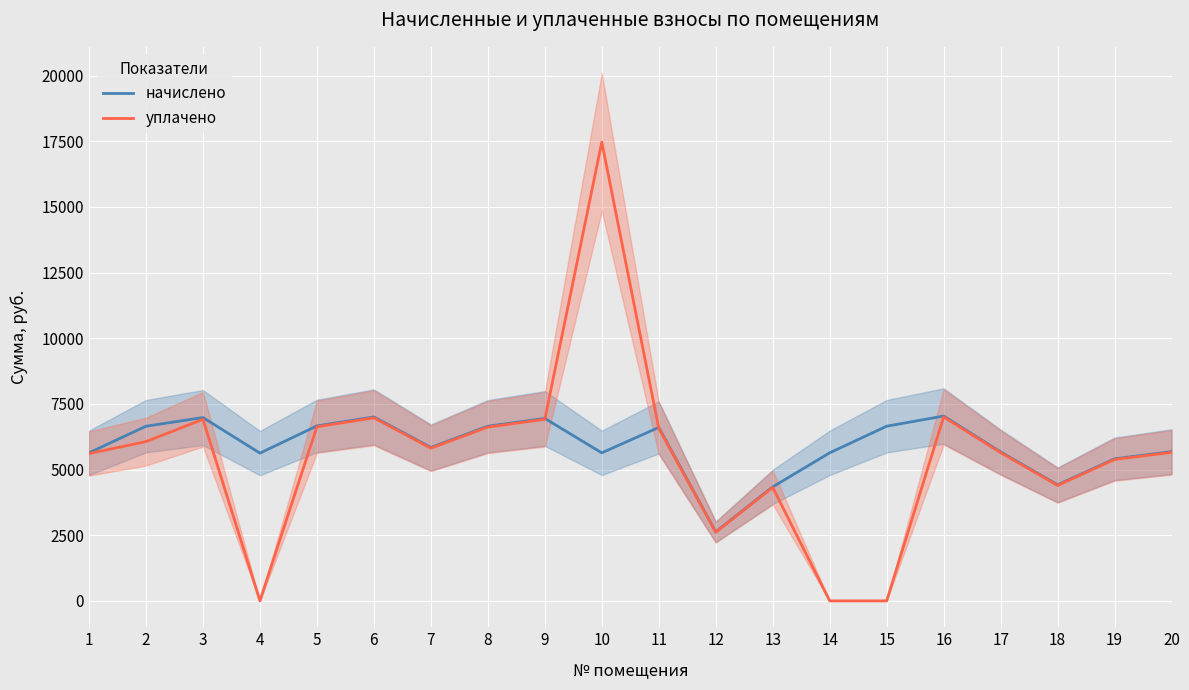

What is the sum of all начислено values?

117718.3